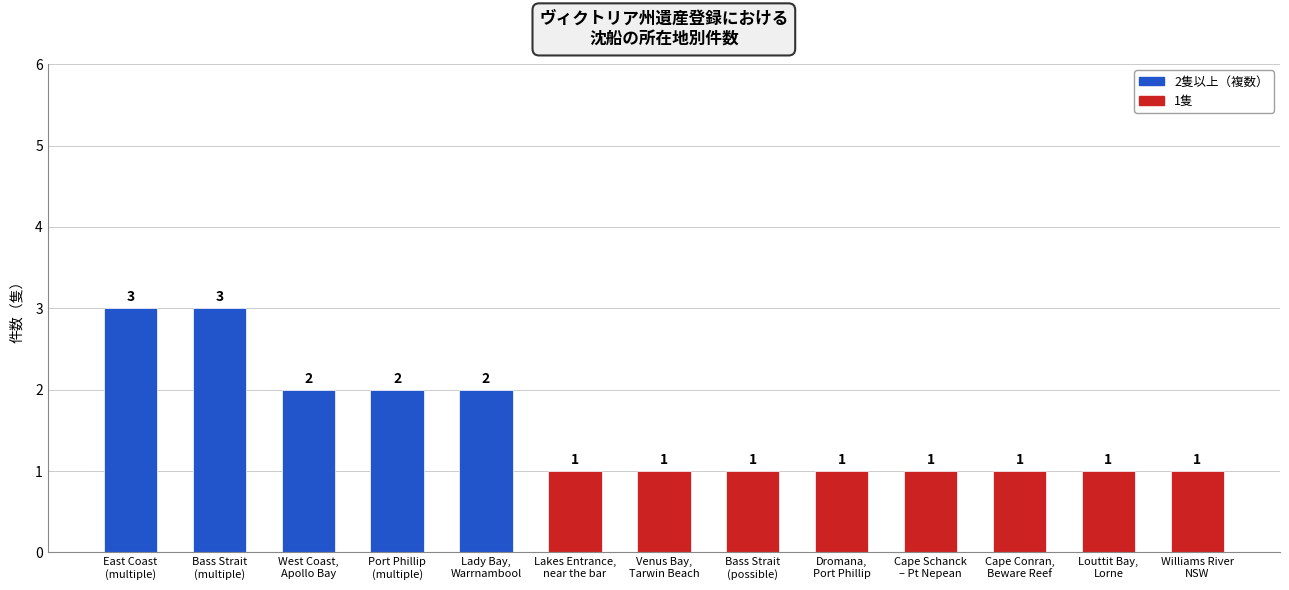

Does the chart contain any negative values?

No